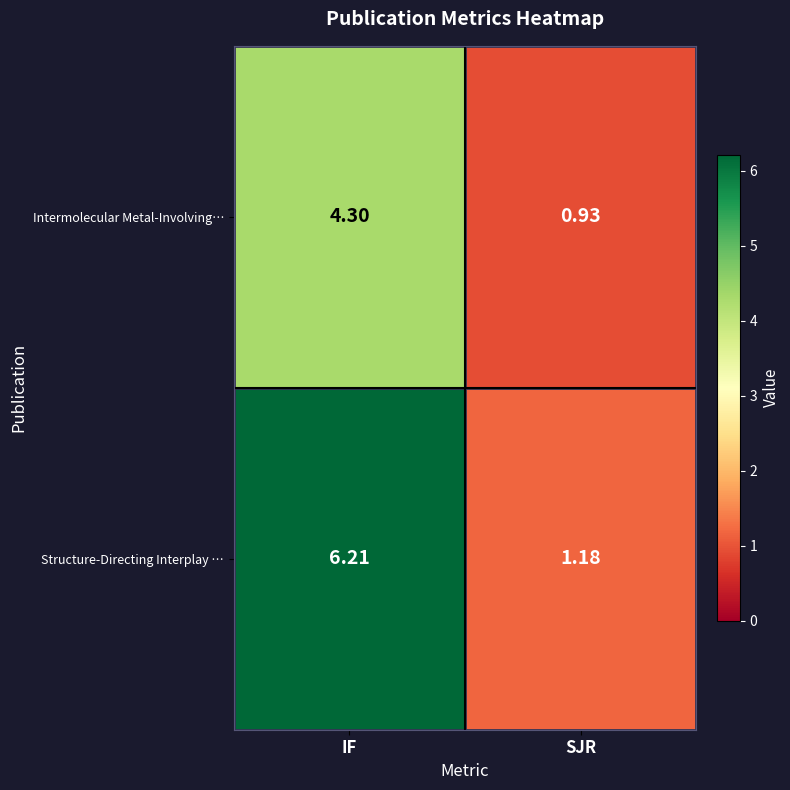

Where does the Structure-Directing Interplay … series first go above 6?

IF